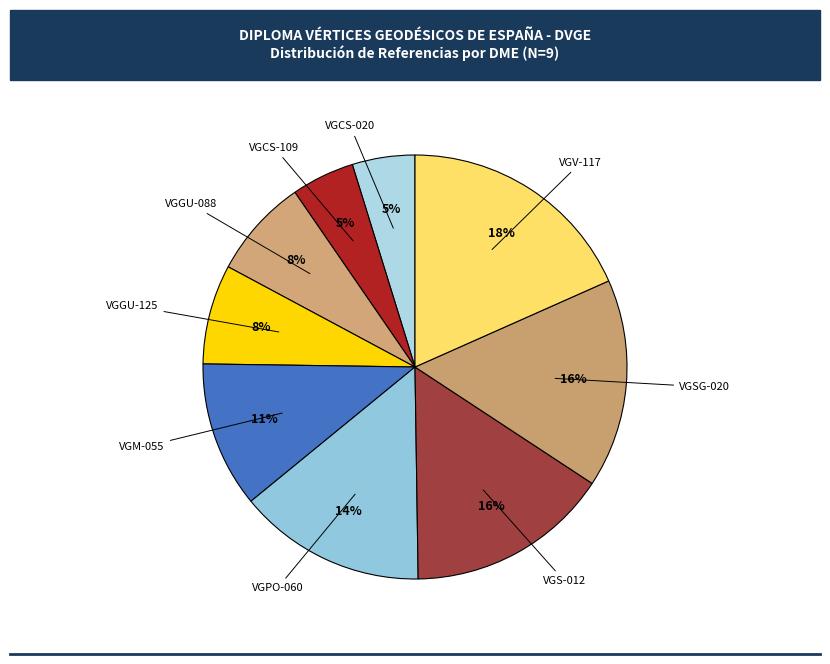

To the nearest percent, what is the average slice percentage?

11%